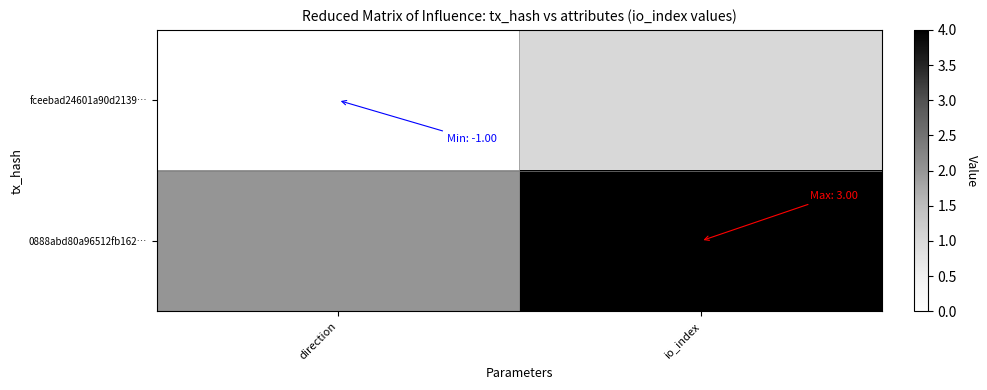

Between direction and io_index, which is larger?

io_index